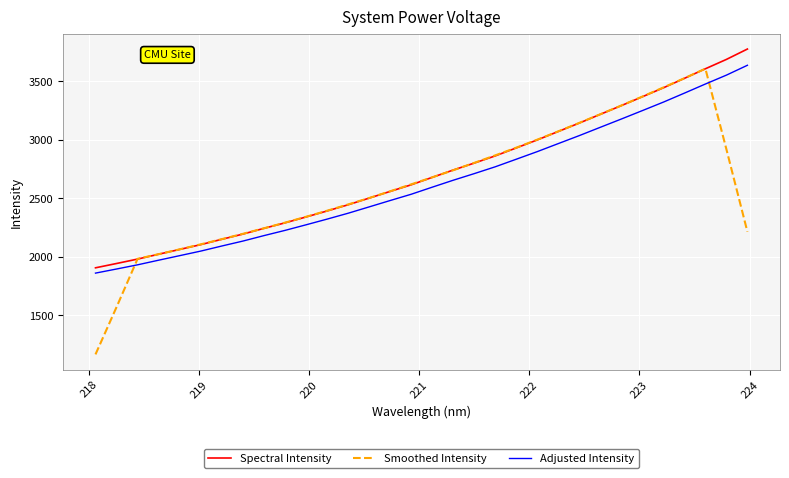

What is the minimum value shown in the chart?

1165.8